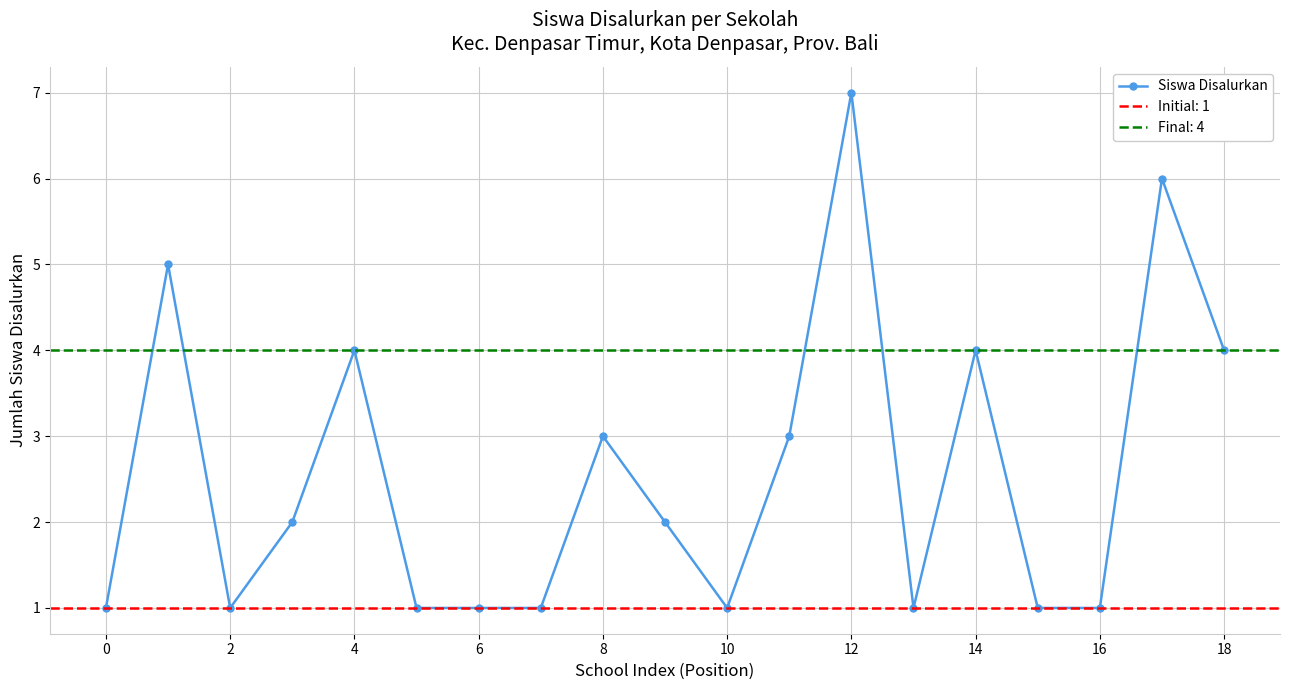

Count the number of data series in this chart.

1